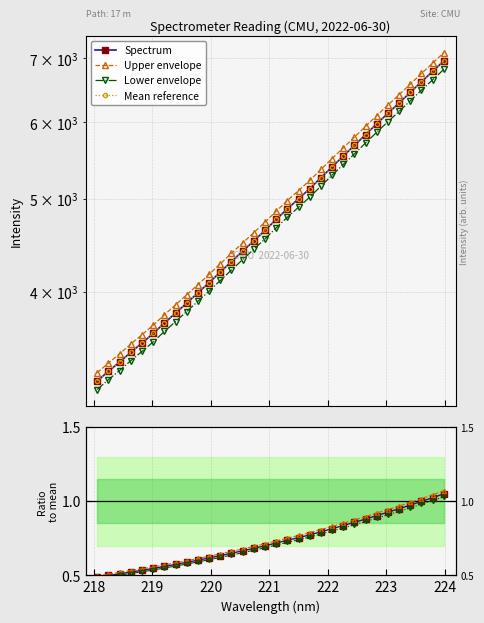

Between 219.589 and 218.6332, which is larger?

219.589